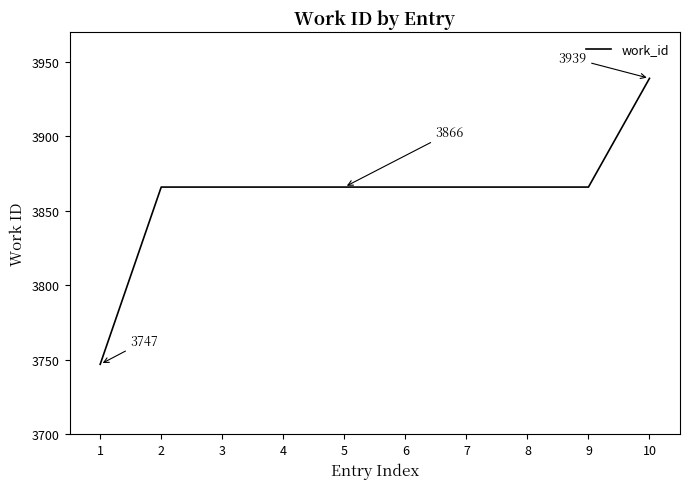

What is the difference between the values at 1 and 10?

192